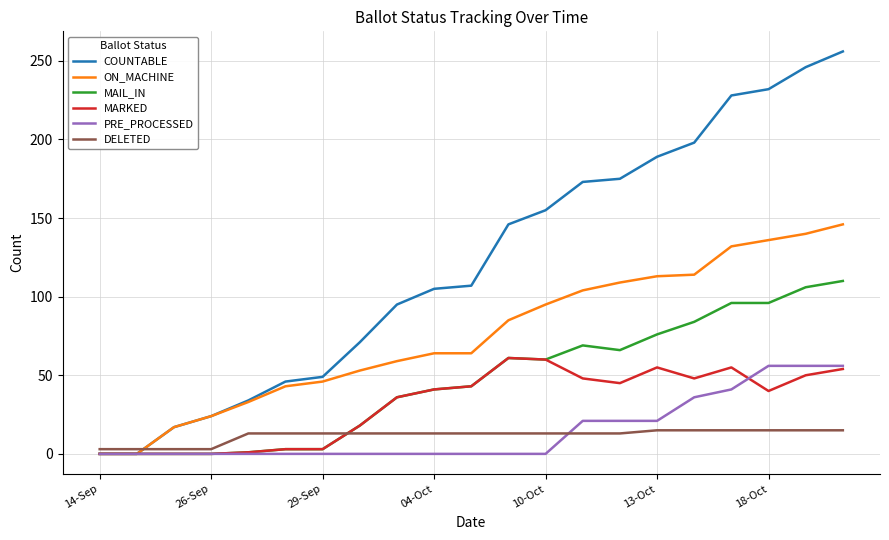

Which series has the largest range (max minus min)?

COUNTABLE